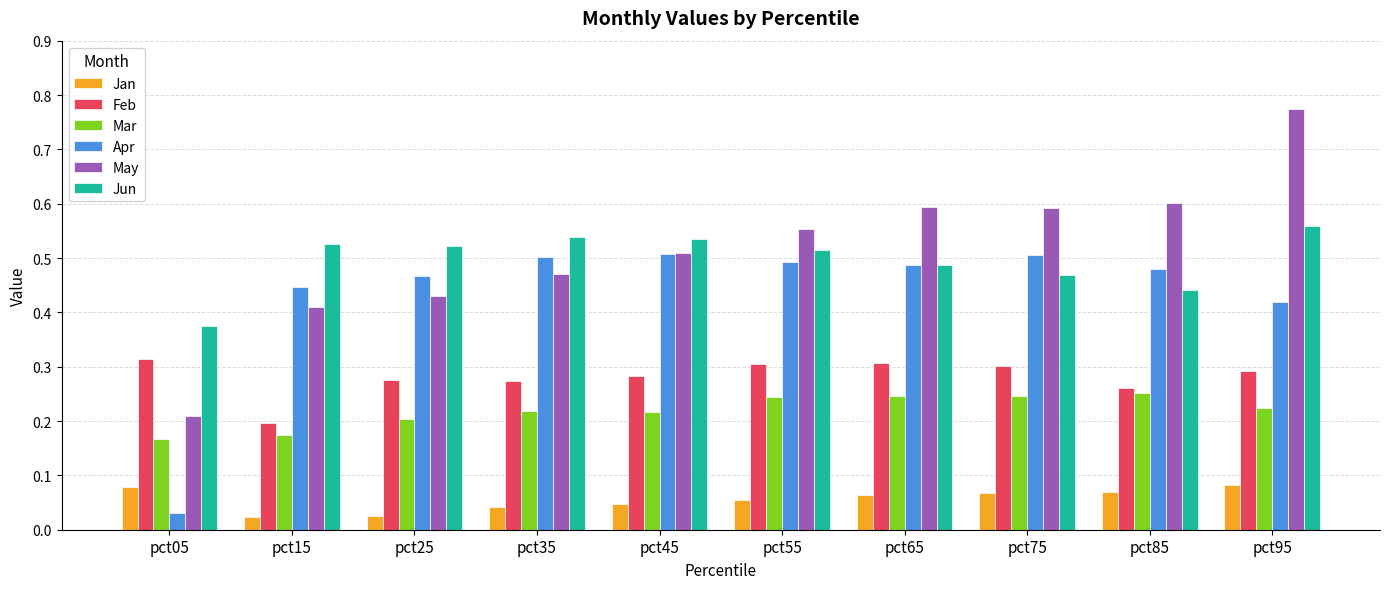

At which label is Feb closest to 0?

pct15